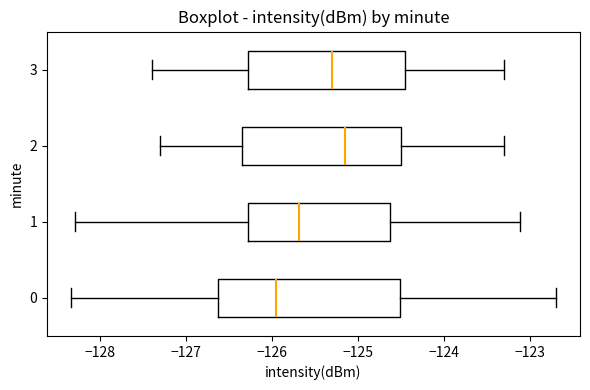

Comparing the boxes themselves (not the whiskers), which one is the widest?

0